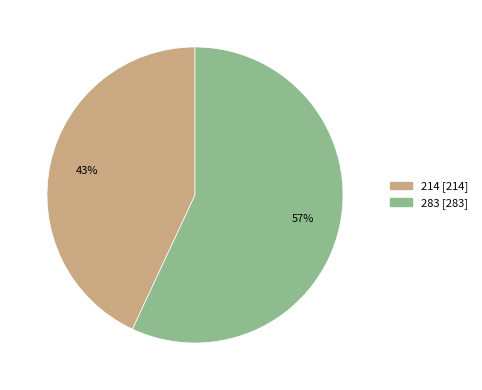

Is it true that 214 is 43% of the pie?

True